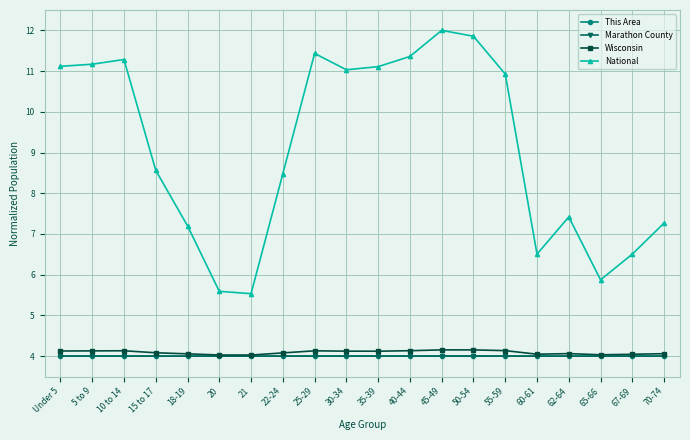

The Marathon County series shows 6.3 at 5 to 9. True or false?

False